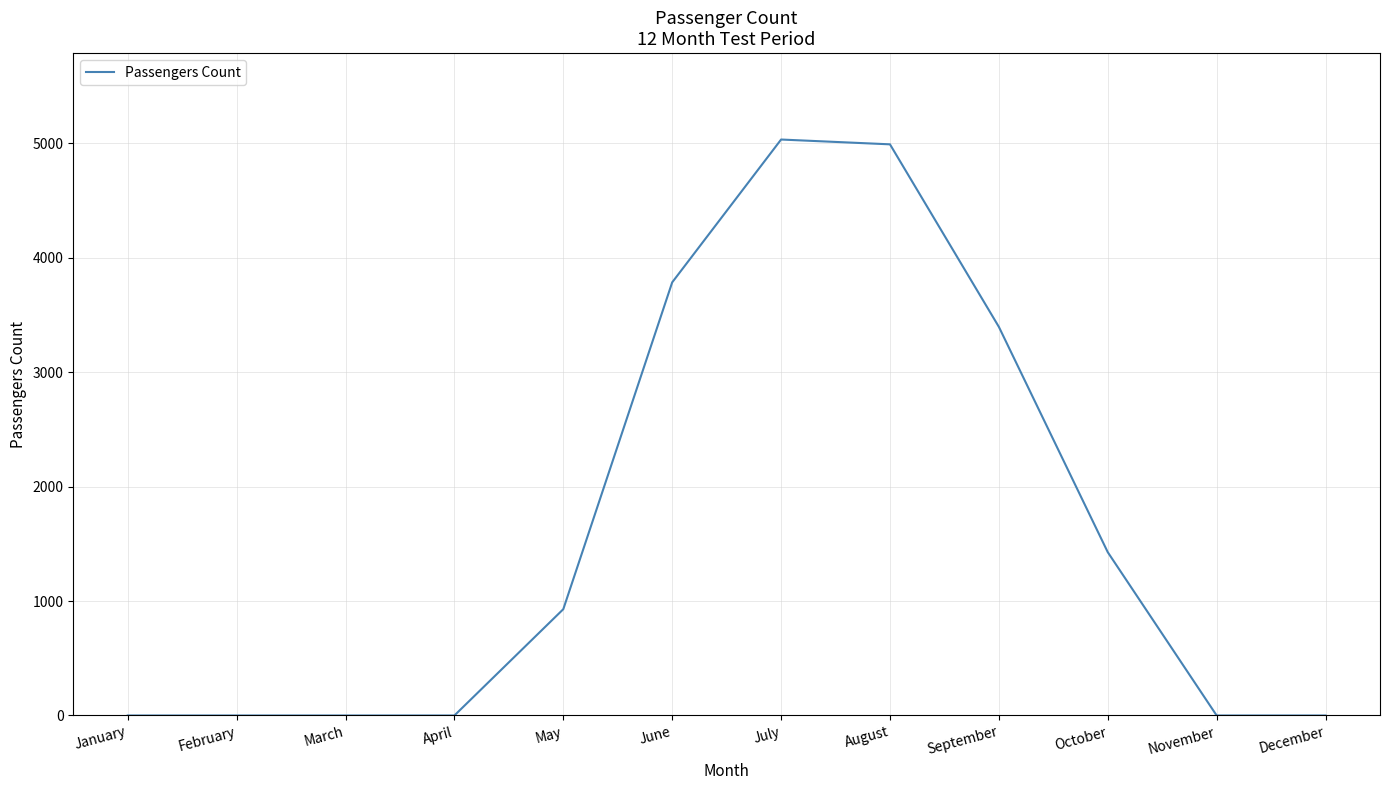

What is the change in value from March to May?

+929